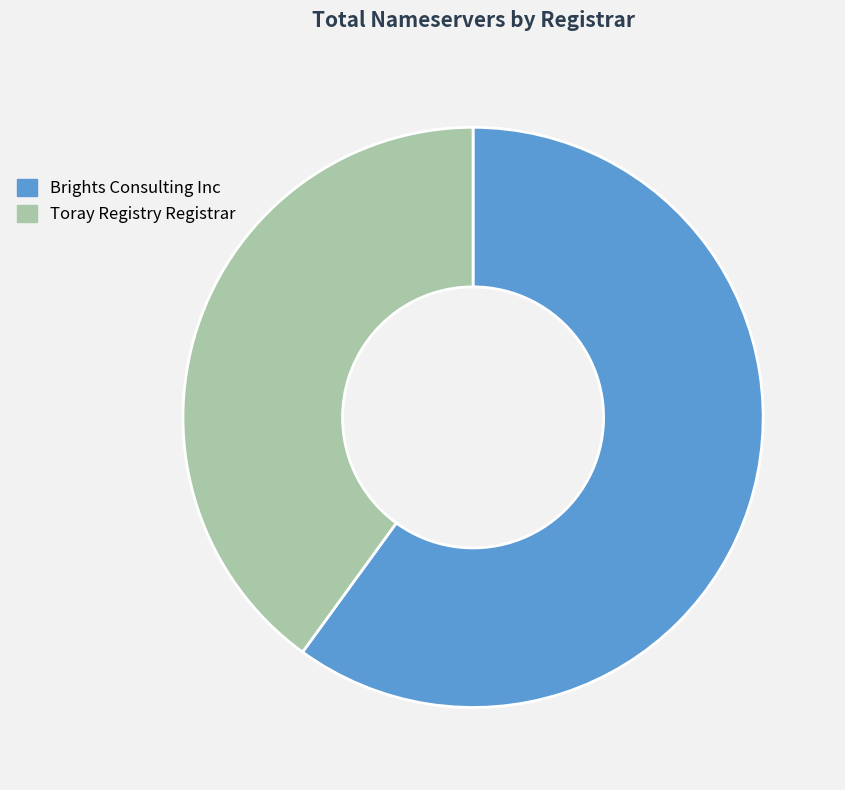

Between Brights Consulting Inc and Toray Registry Registrar, which is larger?

Brights Consulting Inc